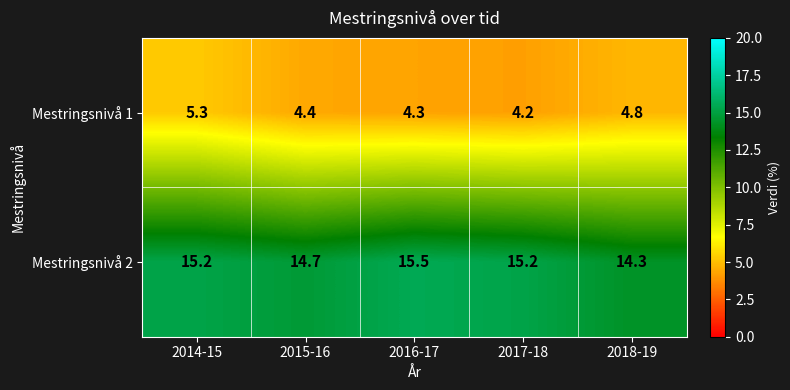

How many series are shown in this chart?

2